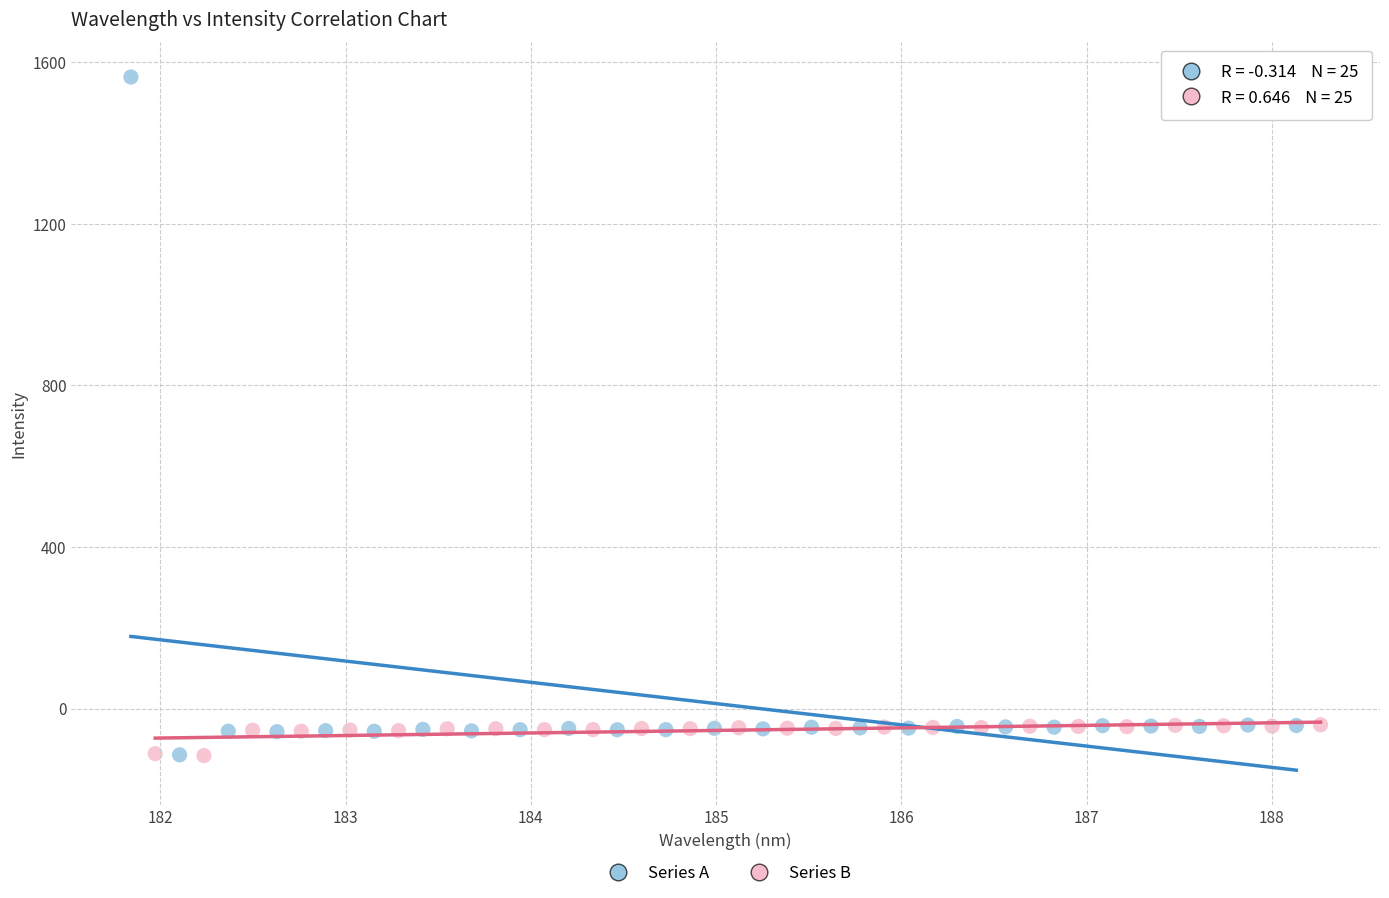

Which series reaches the maximum Y coordinate?

Series A